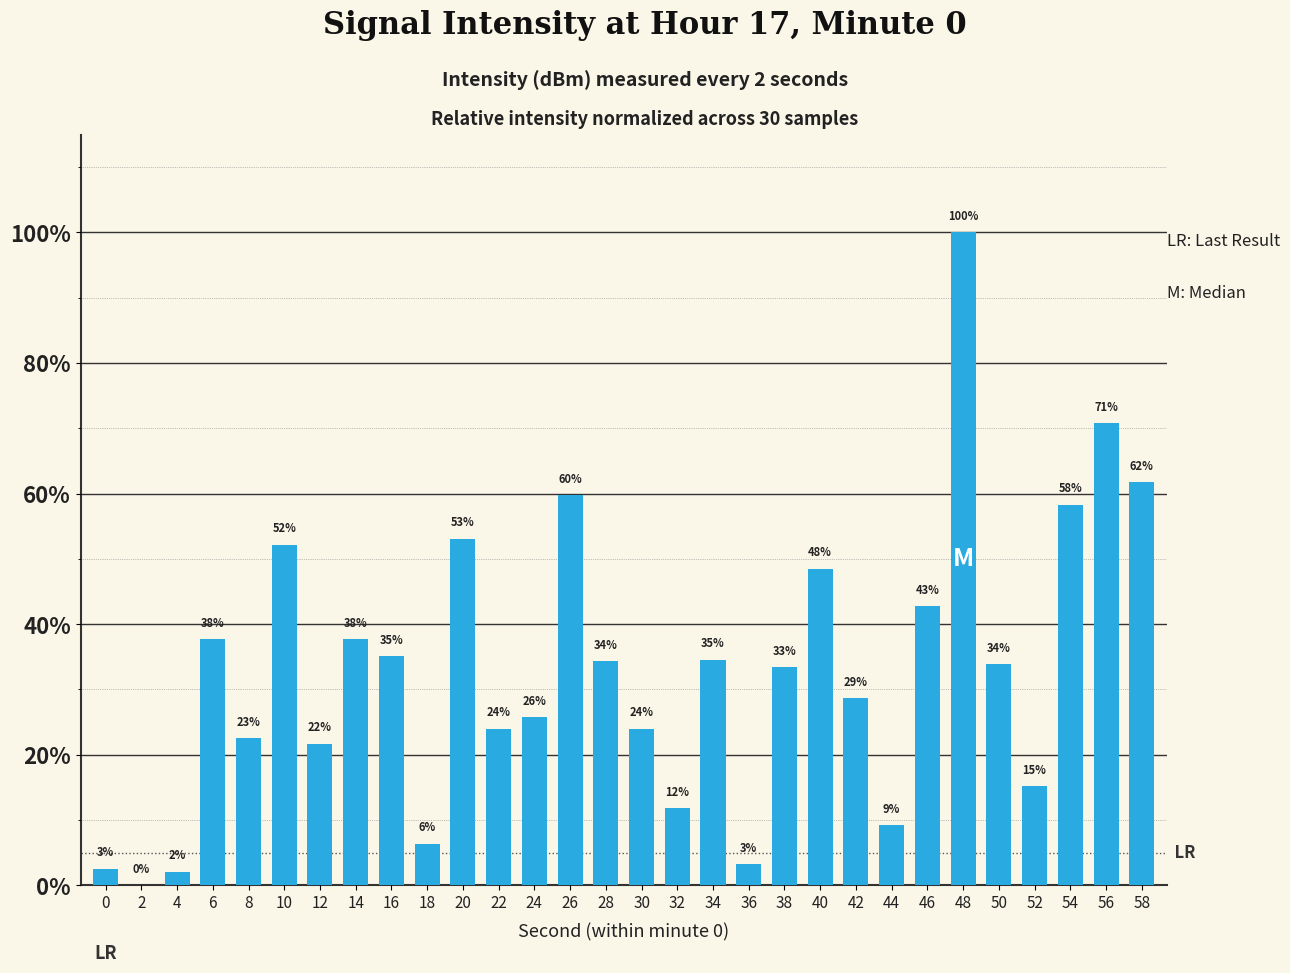

Are the bars grouped side by side (vs. stacked)?

No